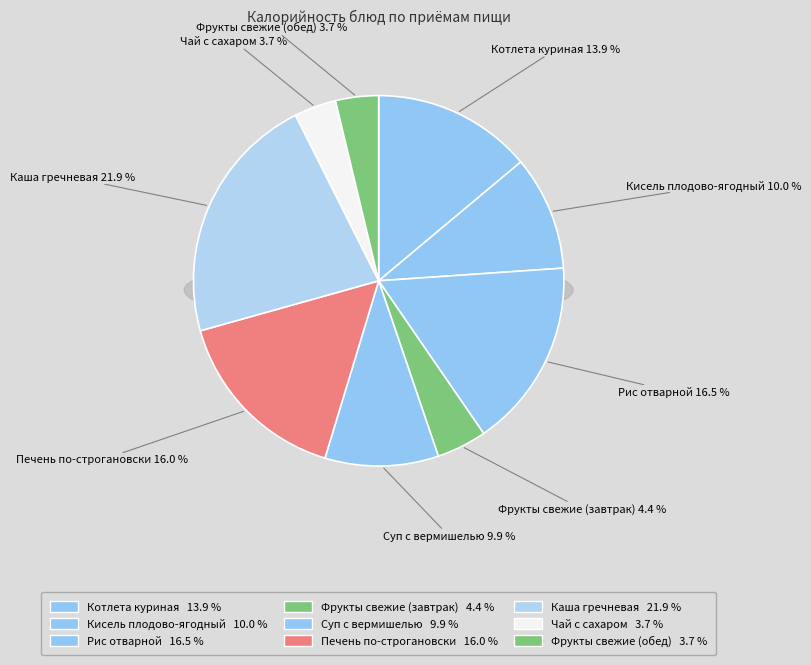

Does Чай с сахаром represent more than half of the total?

No